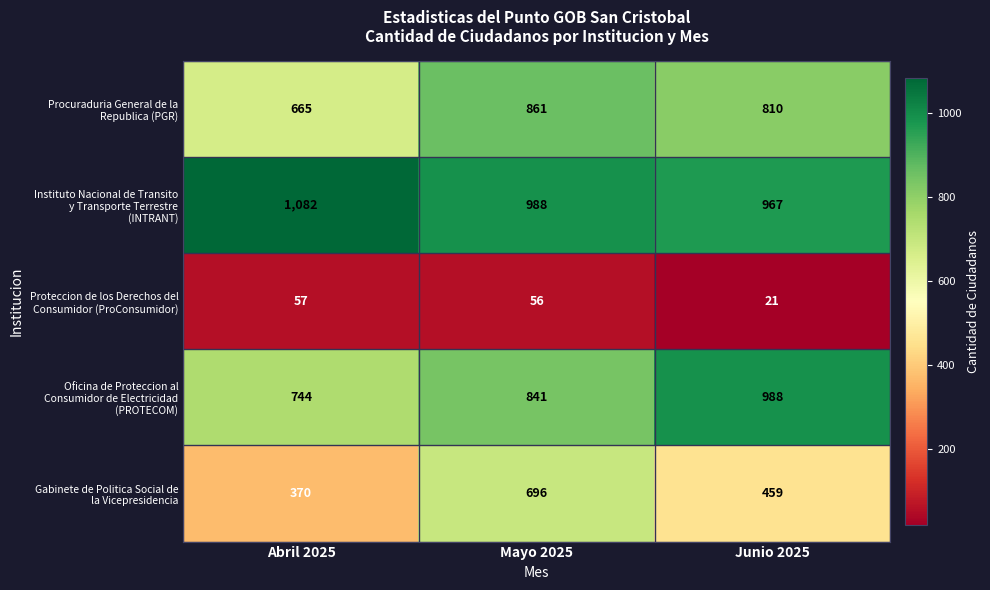

At which category is the sum across all series the highest?

Mayo 2025